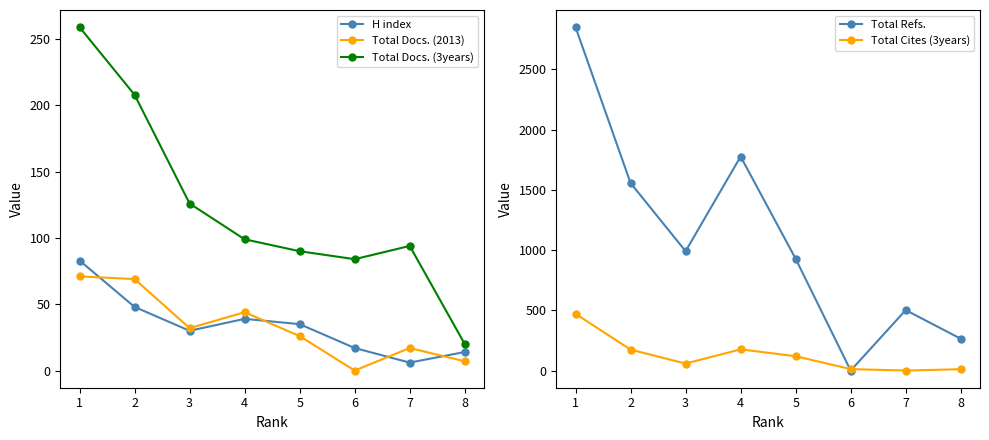

Between 7 and 8, which series saw the biggest shift?

Total Refs.